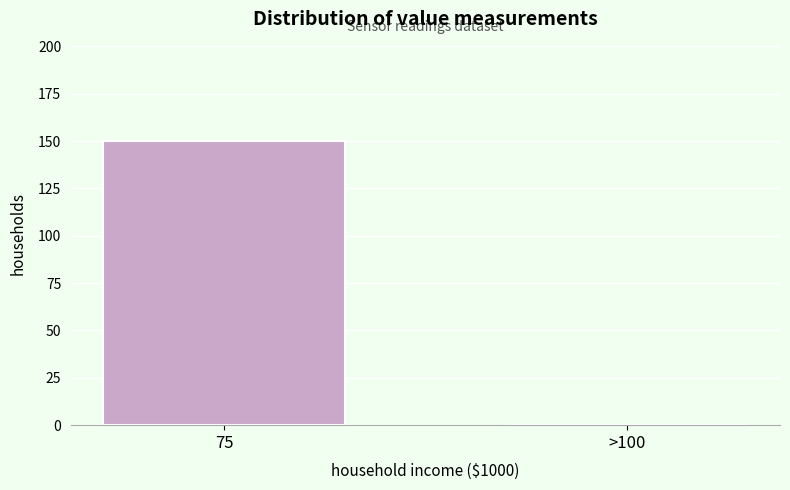

Reading right to left, extract all data points from this chart.

>100=0	75=150